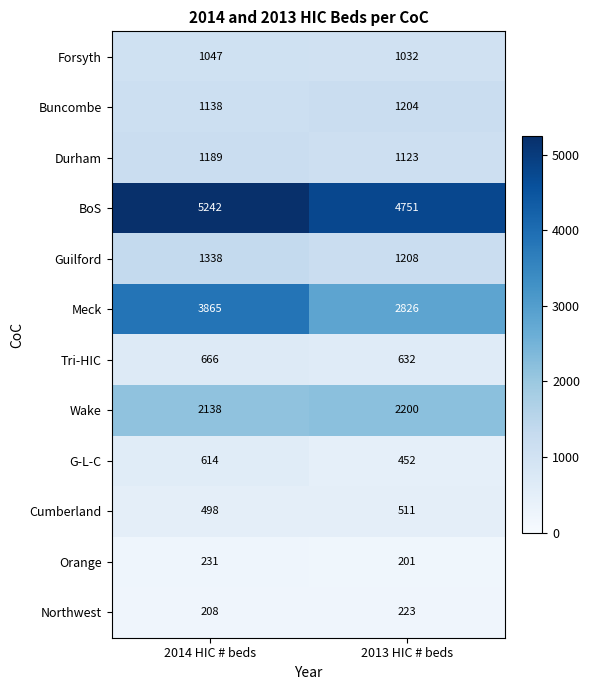

What is the total value across all series at 2014 HIC # beds?

18174